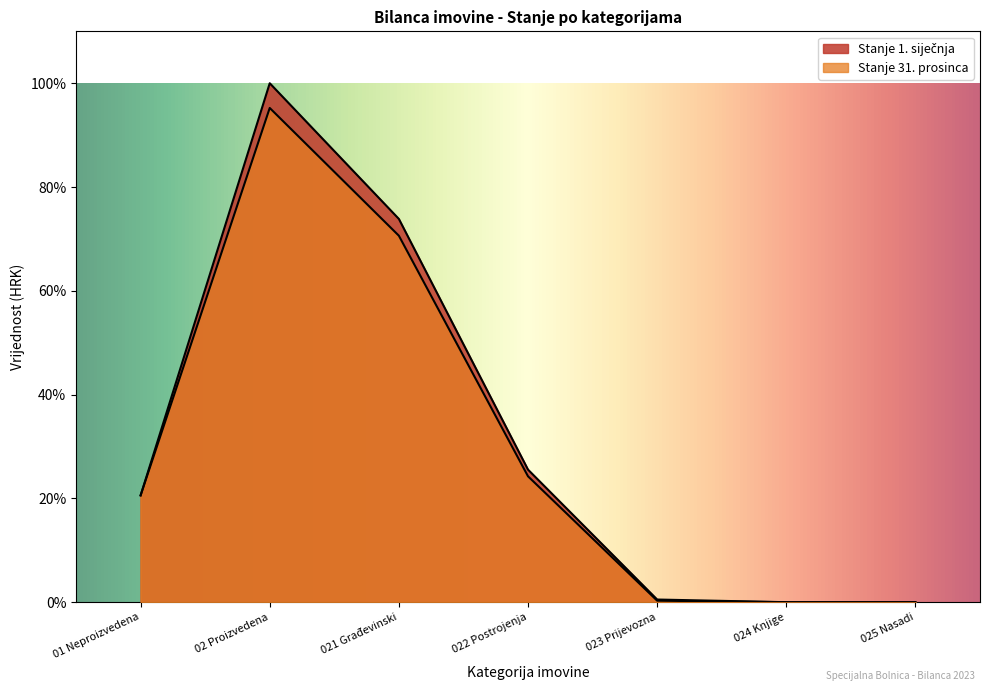

At which category is the sum across all series the highest?

02 Proizvedena